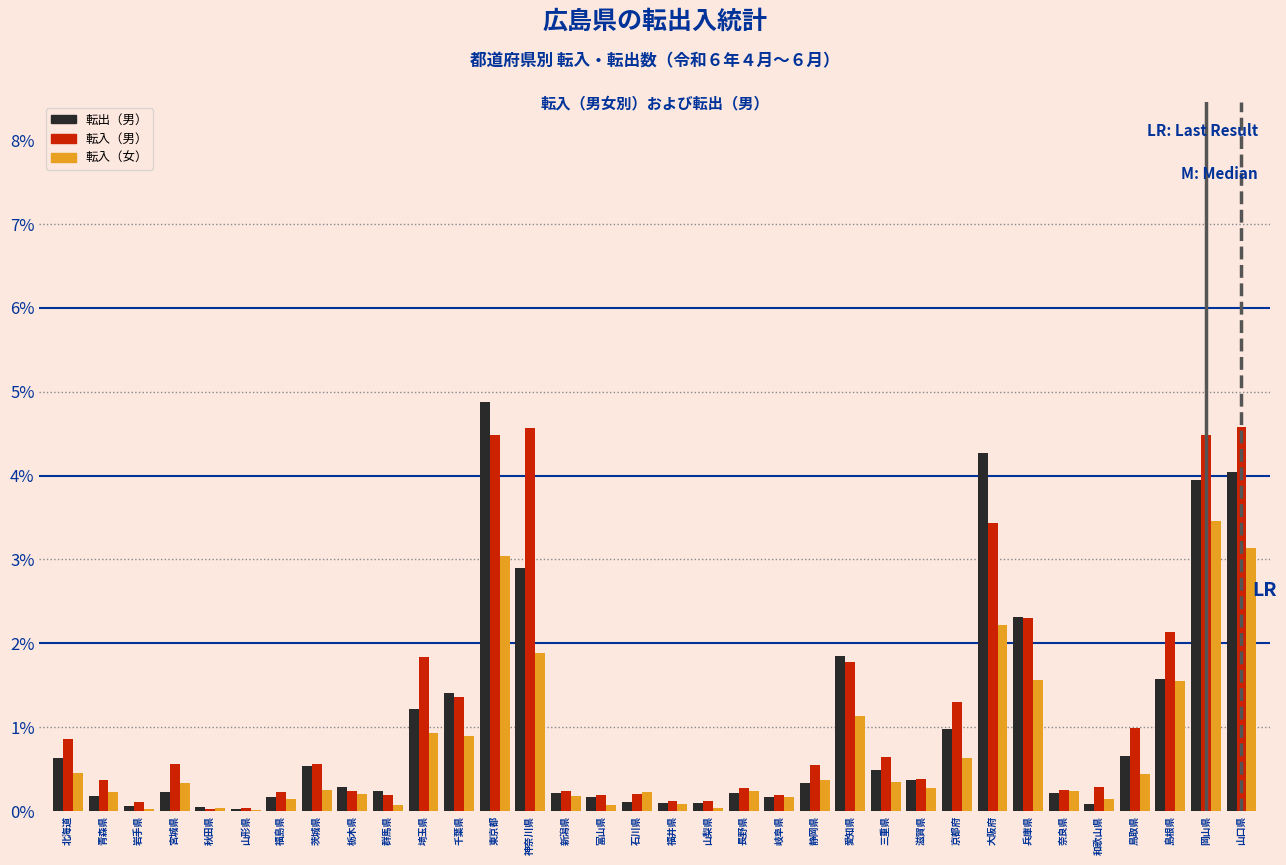

The value of 転出（男） at 鳥取県 is 0.7. True or false?

True